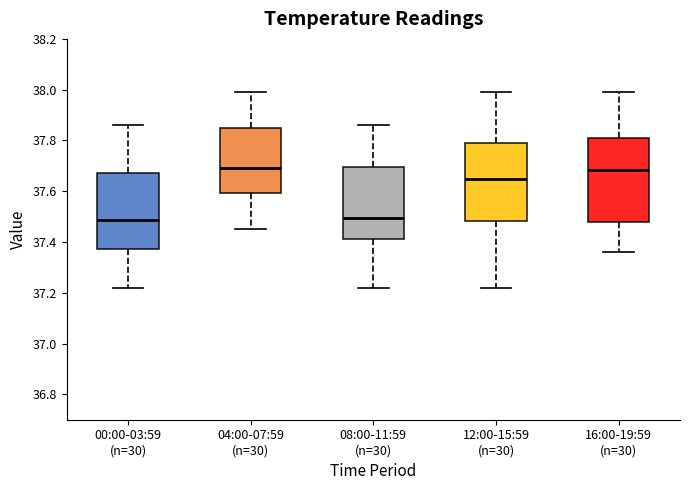

Comparing the boxes themselves (not the whiskers), which one is the tallest?

16:00-19:59 (n=30)